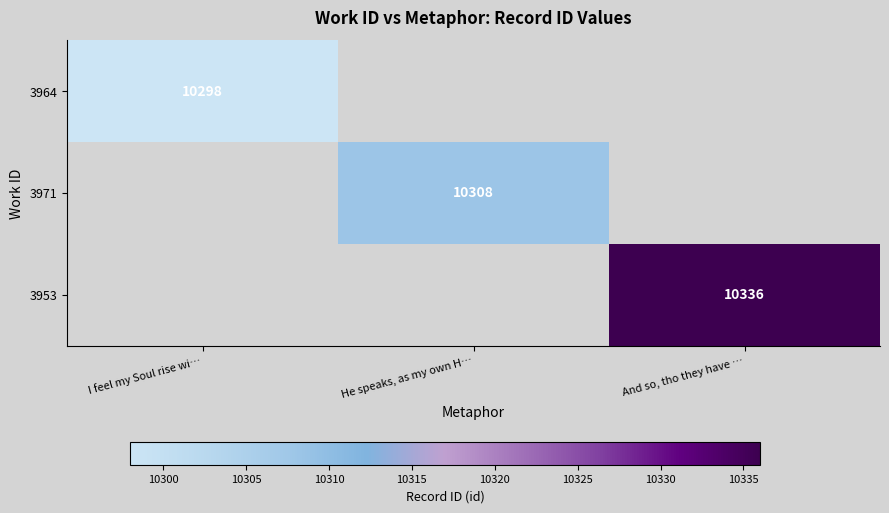

Is the value of 3971 at He speaks, as my own H… greater than the value of 3964 at I feel my Soul rise wi…?

Yes